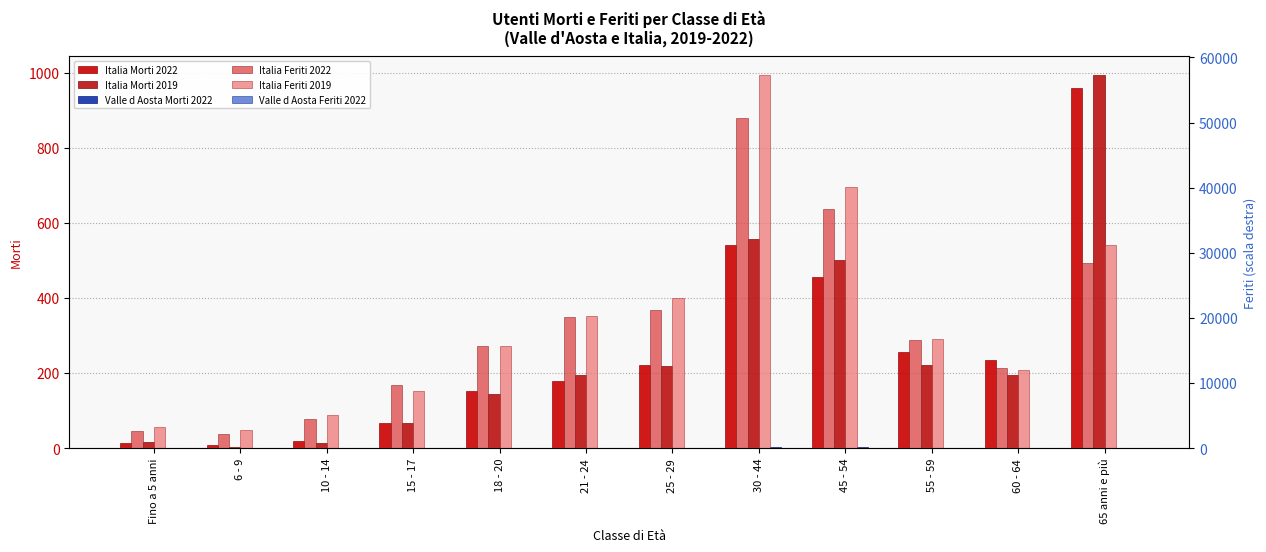

Are the bars horizontal?

No